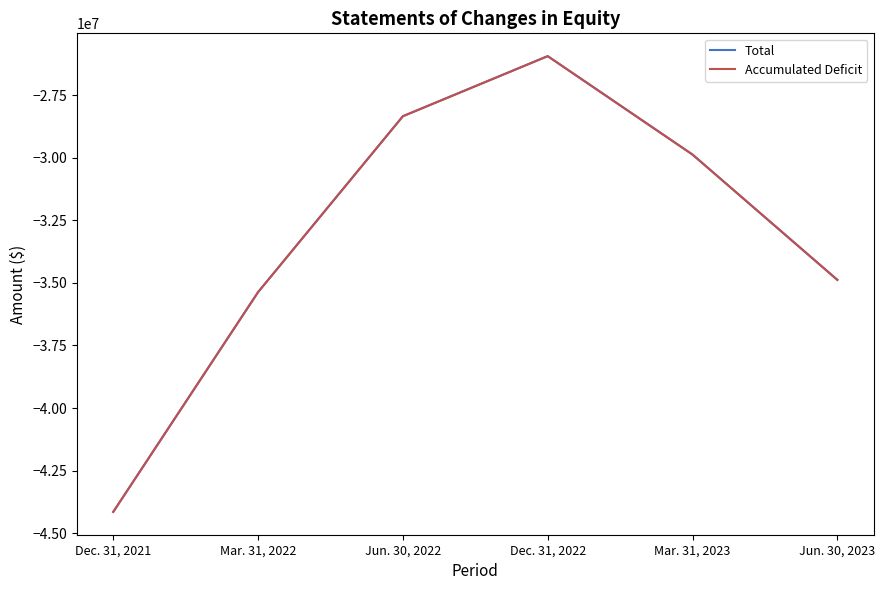

What is the difference between the maximum and second lowest values in the Total series?

9428619